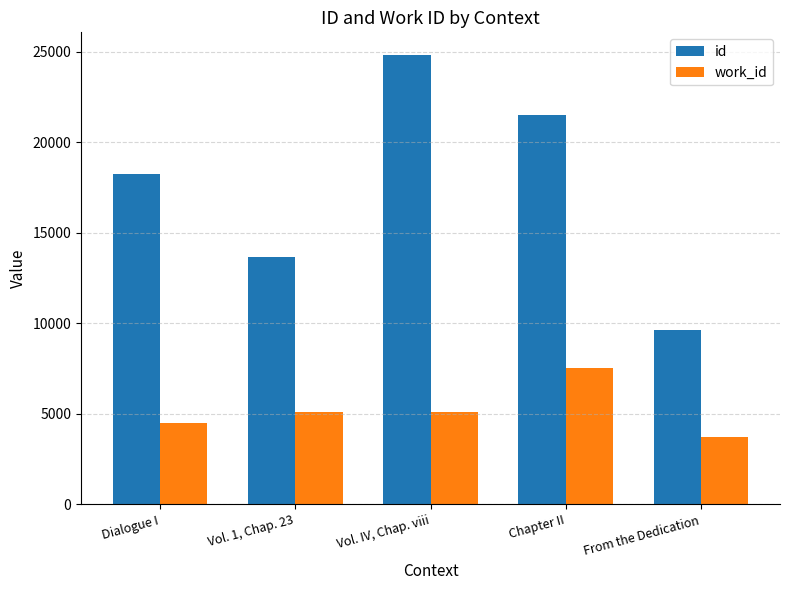

At how many categories does at least one series exceed 13272?

4